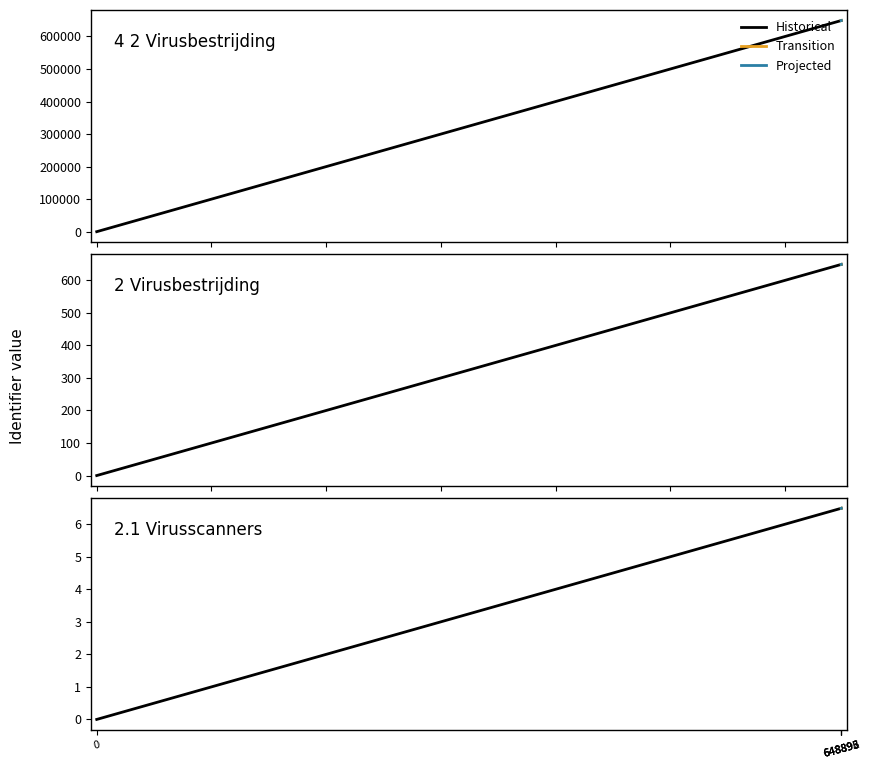

True or false: Identifier and 4 2 Virusbestrijding intersect in this chart.

False